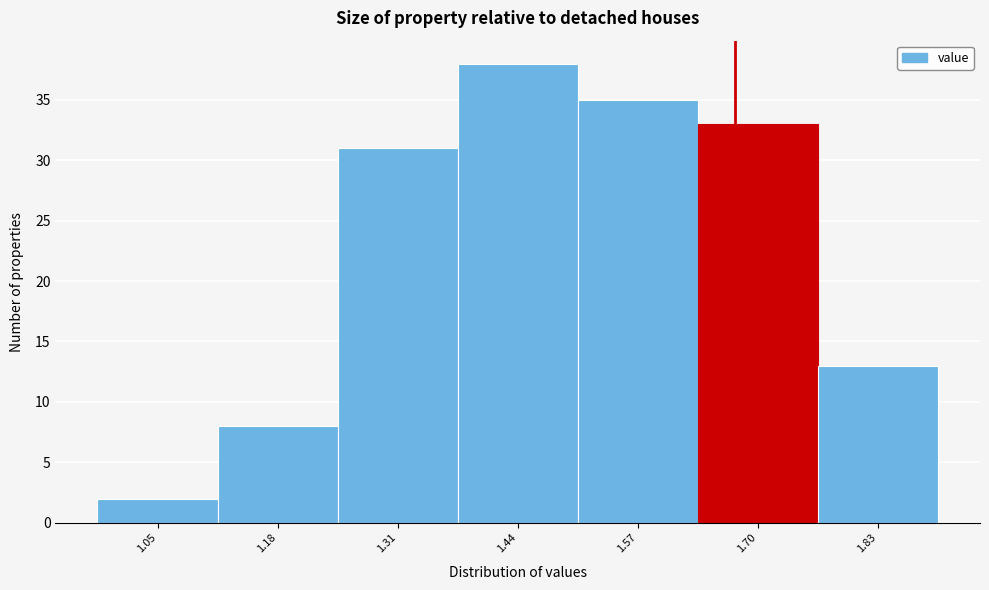

Reading left to right, what are all the values shown in this chart?

2	8	31	38	35	33	13